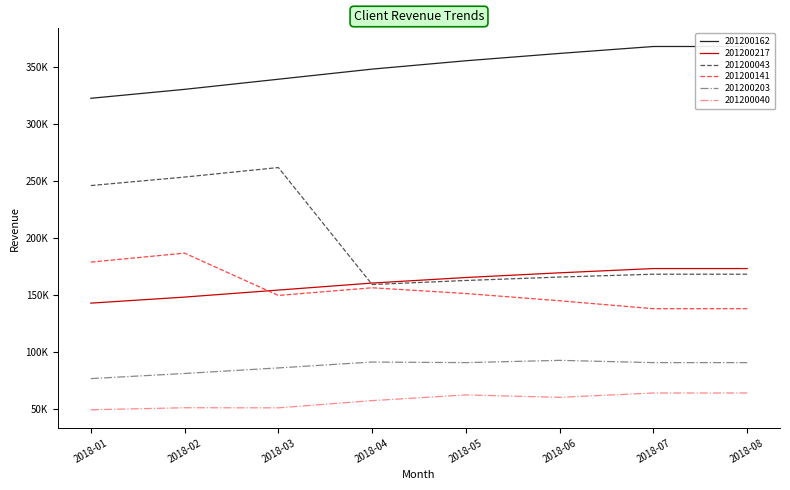

Where does the 201200162 series first go above 355896?

2018-05